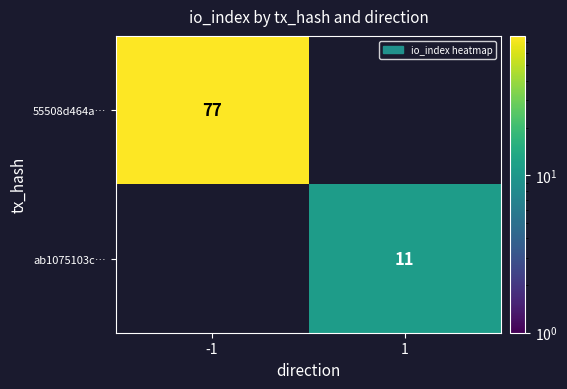

The value of ab1075103c… at 1 is 6. True or false?

False